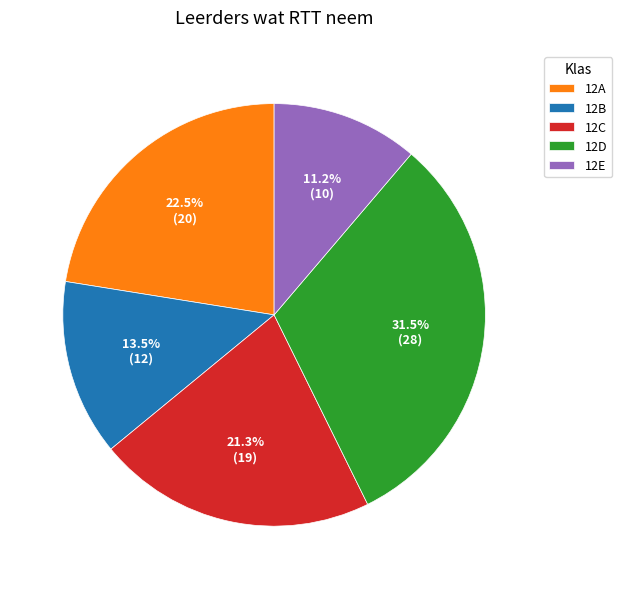

To the nearest percent, what is the difference between the largest and smallest slice percentages?

20%